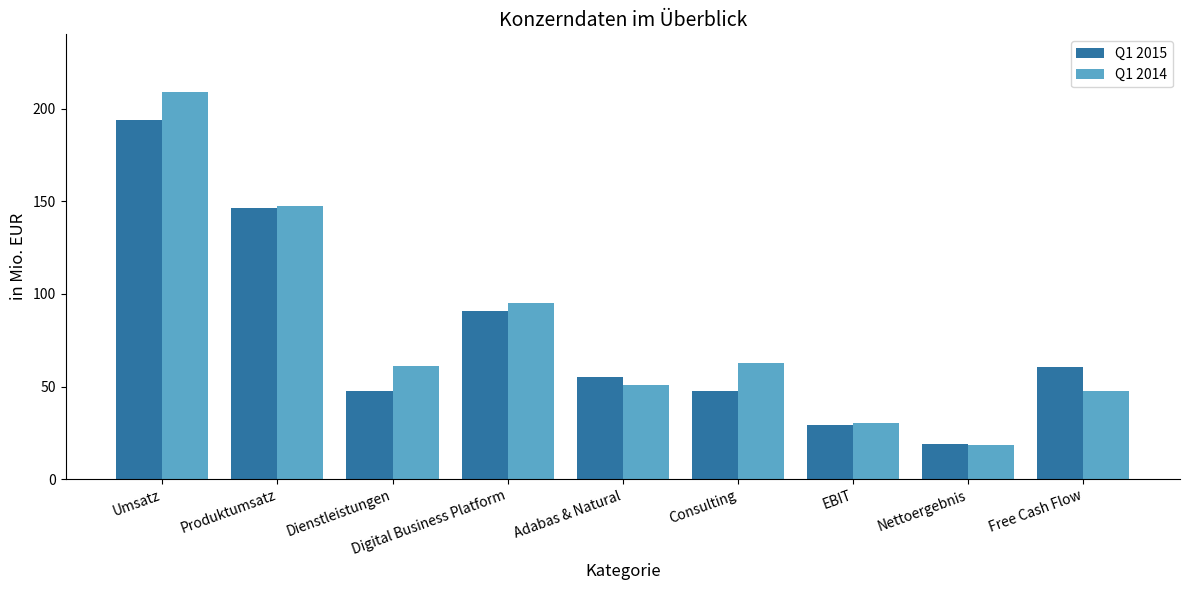

Reading left to right, extract all data points from this chart.

Q1 2015: Umsatz=194.1	Produktumsatz=146.2	Dienstleistungen=47.7	Digital Business Platform=91.0	Adabas & Natural=55.4	Consulting=47.7	EBIT=29.3	Nettoergebnis=18.7	Free Cash Flow=60.3
Q1 2014: Umsatz=208.9	Produktumsatz=147.4	Dienstleistungen=61.3	Digital Business Platform=95.3	Adabas & Natural=51.1	Consulting=62.5	EBIT=30.5	Nettoergebnis=18.6	Free Cash Flow=47.8